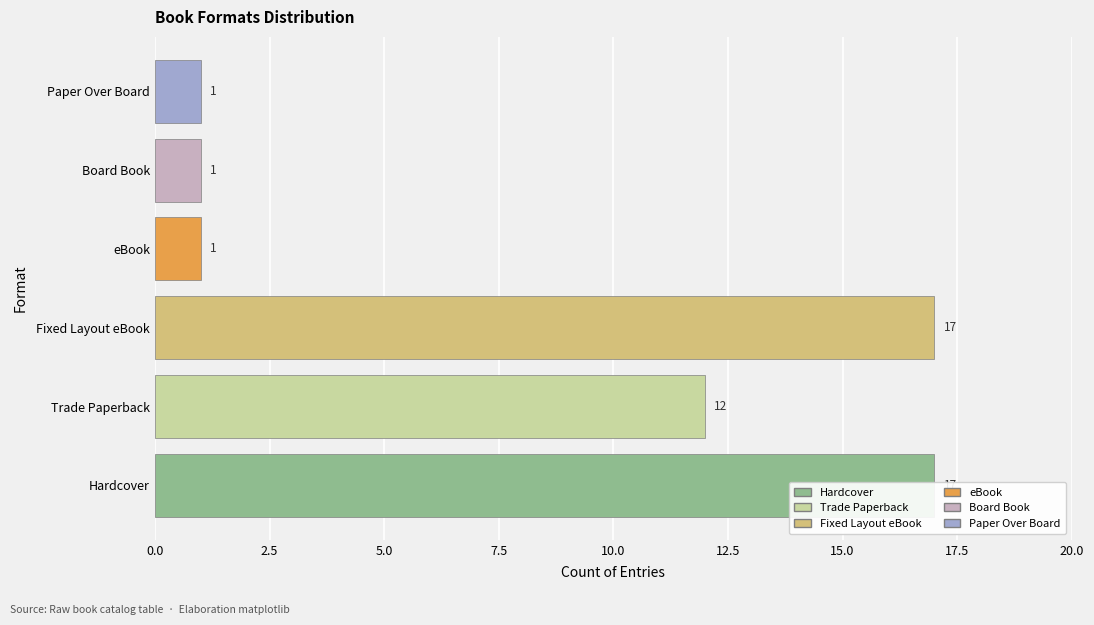

Are the bars grouped side by side (vs. stacked)?

No